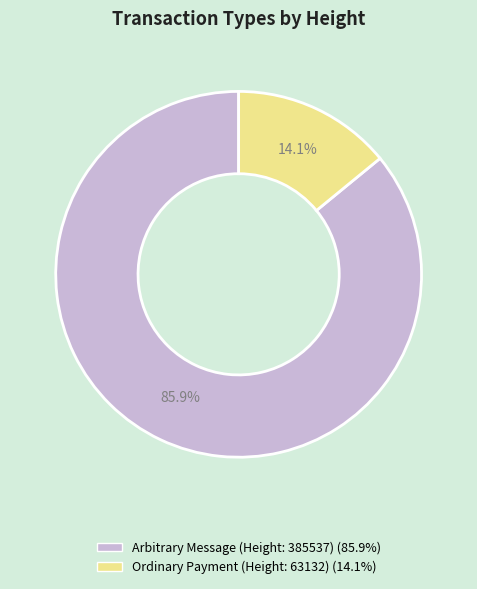

What percentage do Arbitrary Message (Height: 385537) and Ordinary Payment (Height: 63132) together represent?

100.0%